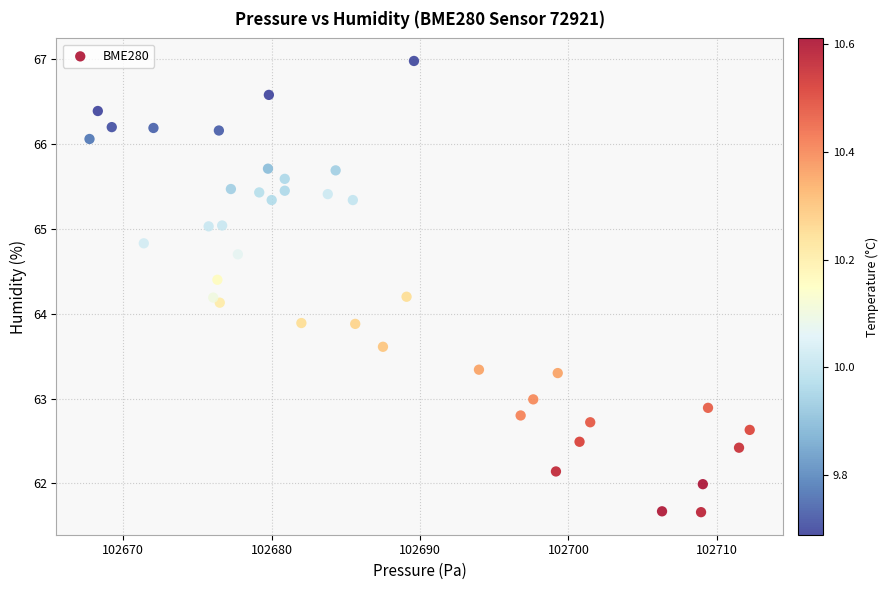

What is the range of X values (max minus min)?

44.5